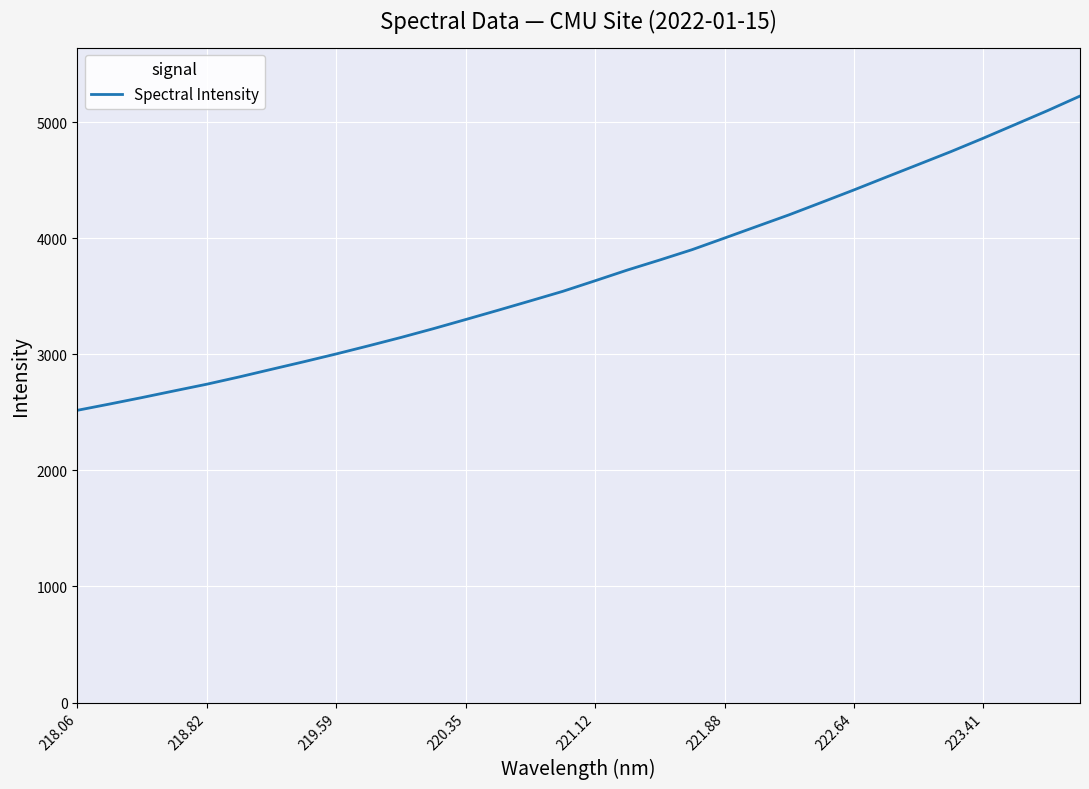

What is the smallest value displayed?

2518.3